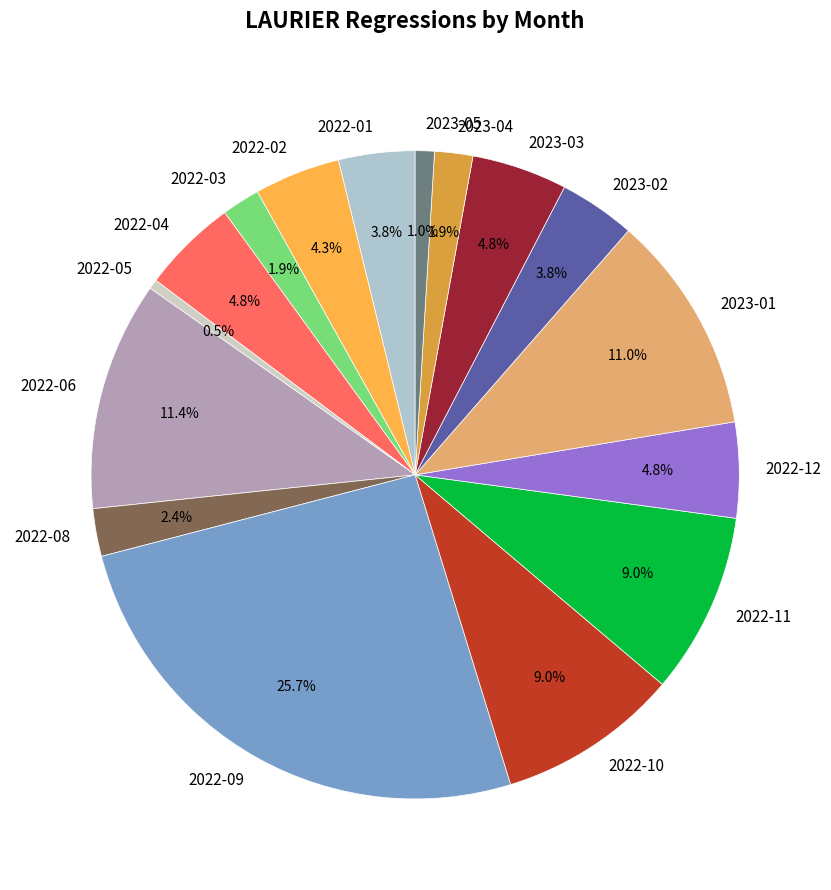

Is there a majority slice in this chart?

No